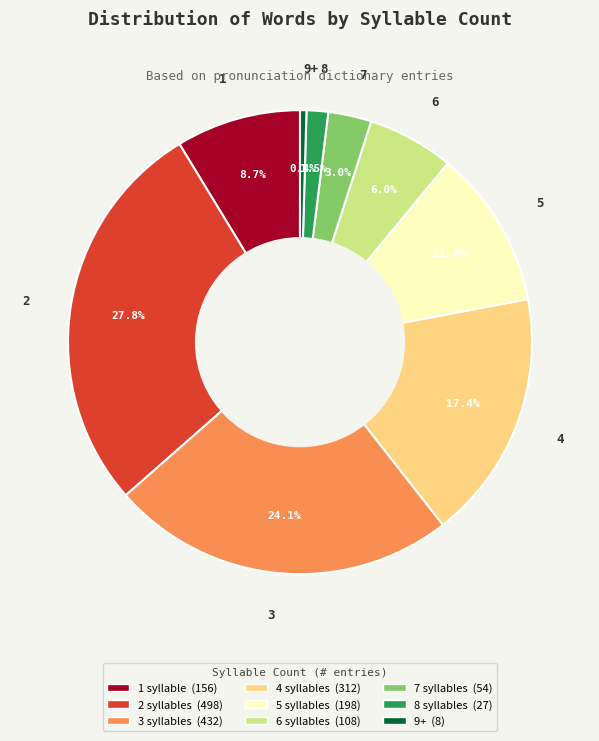

Is it true that 1 is 9% of the pie?

True